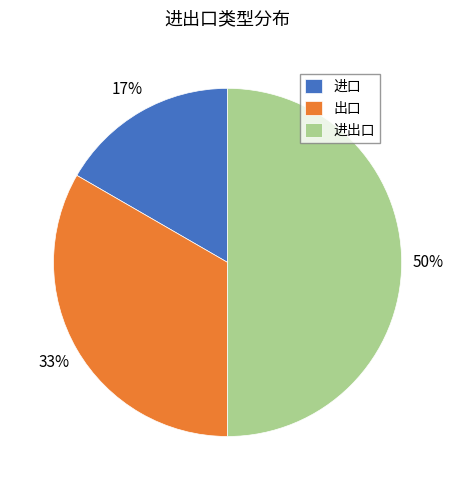

Which category has the biggest portion of the pie?

进出口